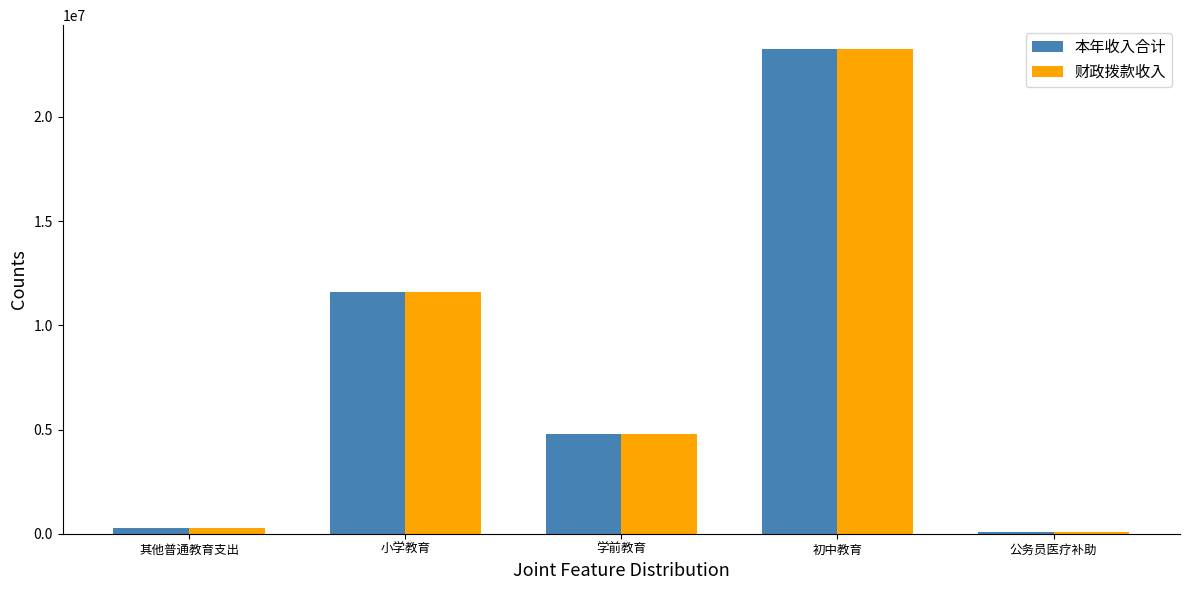

The 财政拨款收入 series shows 7148537.2 at 初中教育. True or false?

False